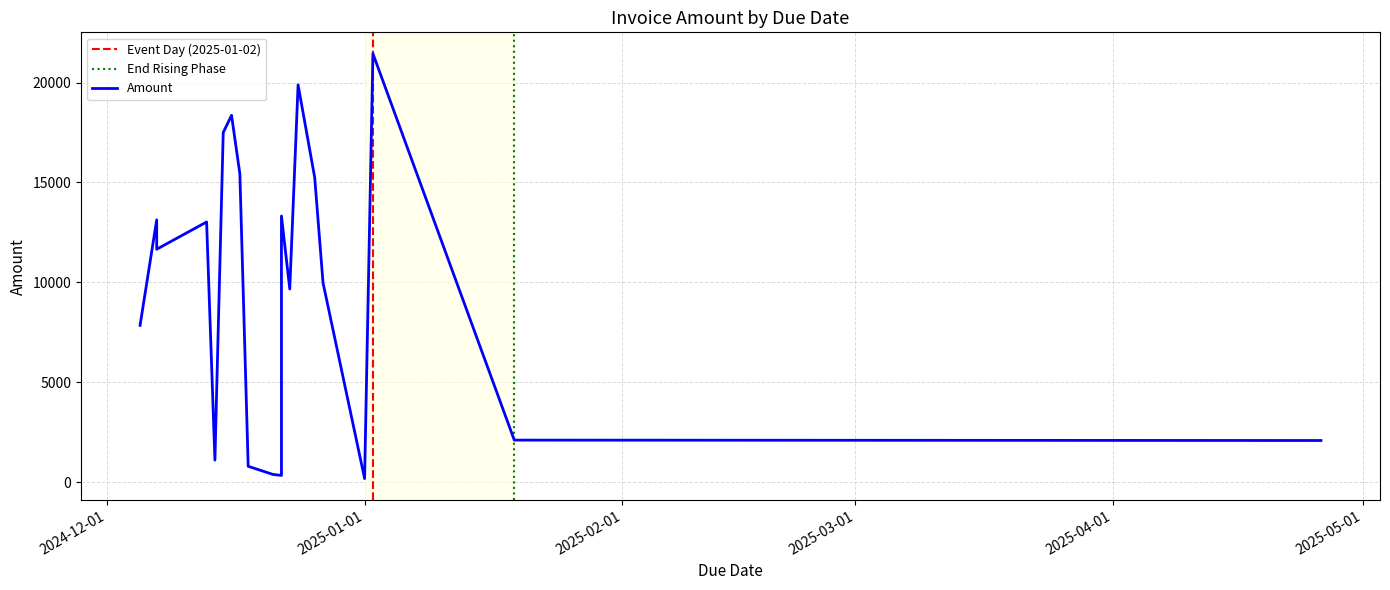

How many data points are above 11656?

9